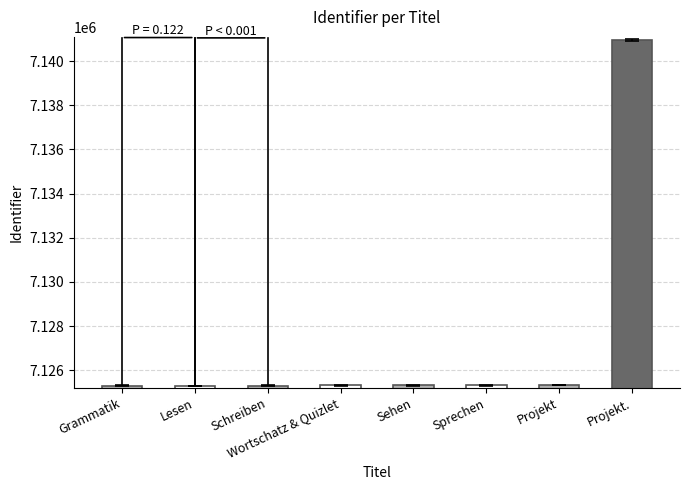

Between Schreiben and Projekt, which is larger?

Projekt